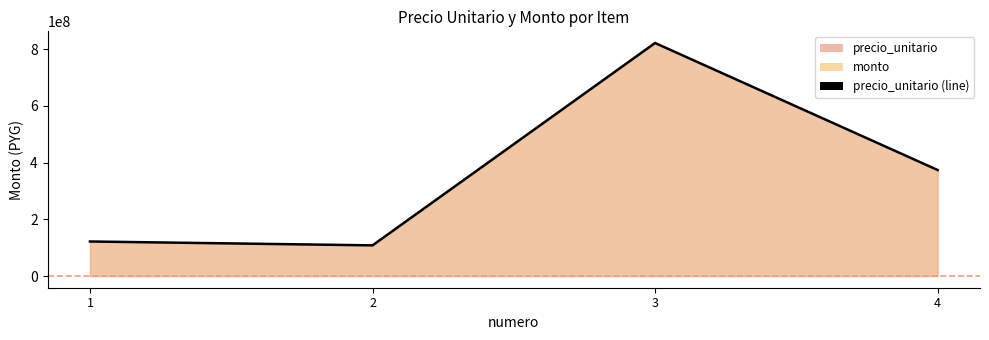

The value at 4 is 373768239. True or false?

True